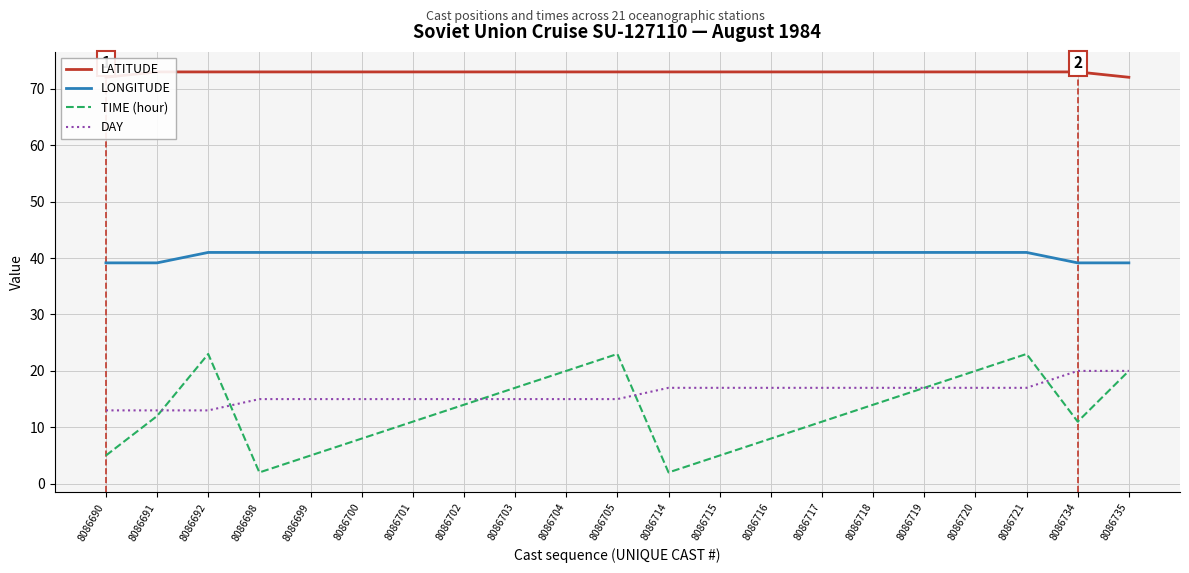

At which label is LONGITUDE closest to 40?

8086690